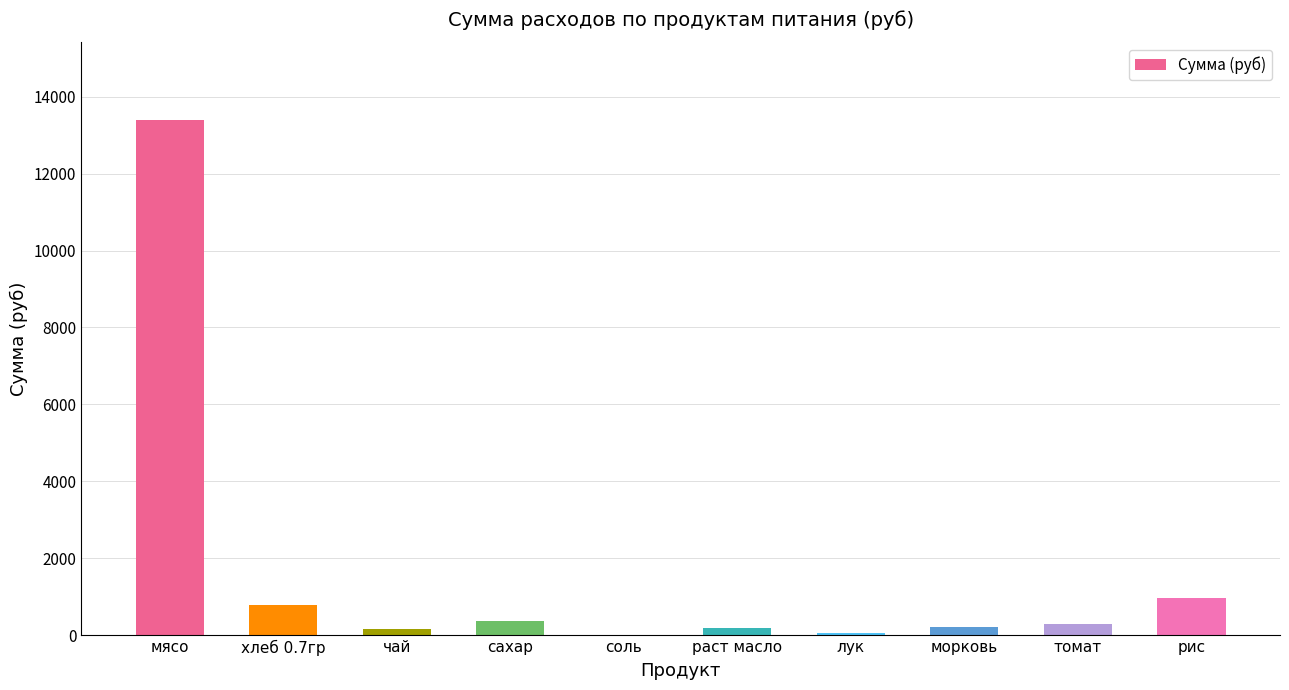

True or false: the data shows 382.8 at сахар.

True